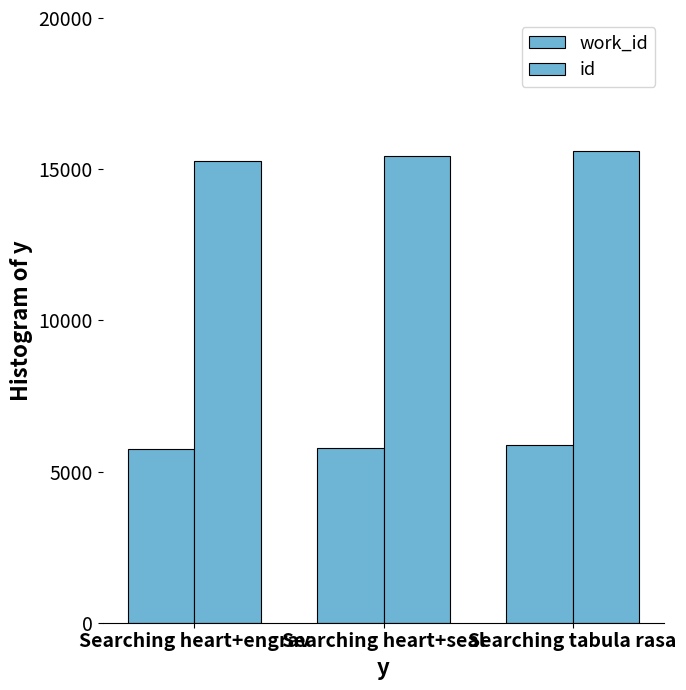

What is the greatest value displayed?

15608